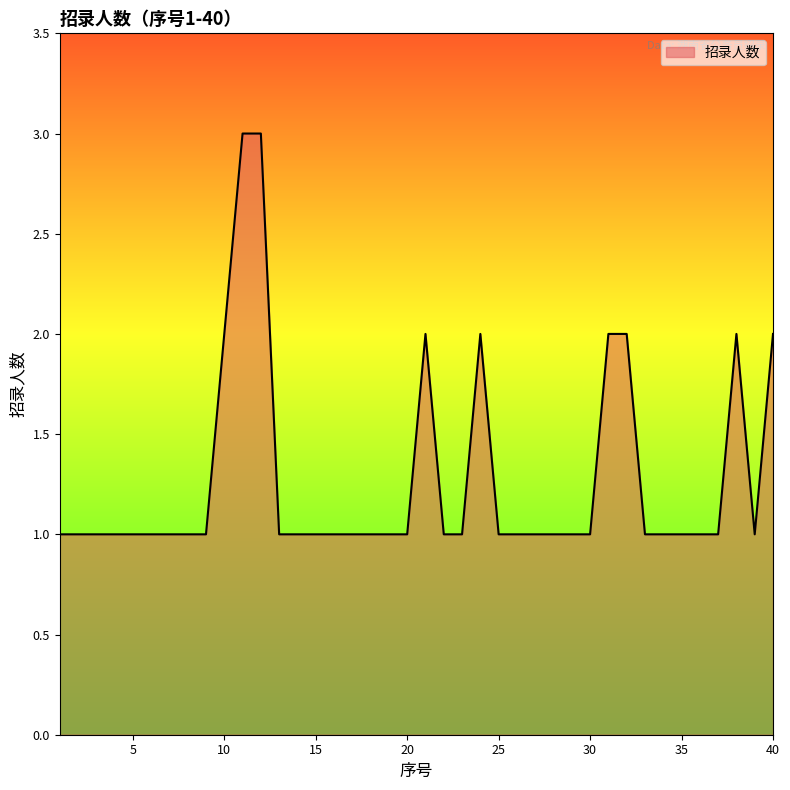

How many lines are shown in the chart?

1